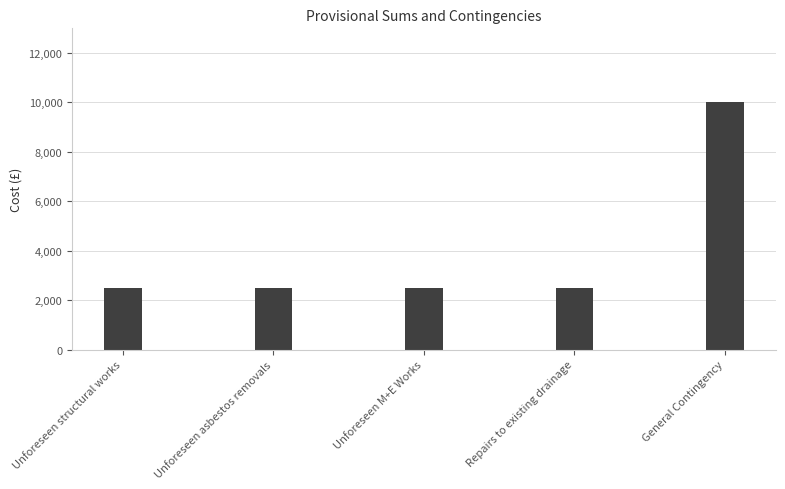

What is the difference between the maximum and second lowest values?

7500